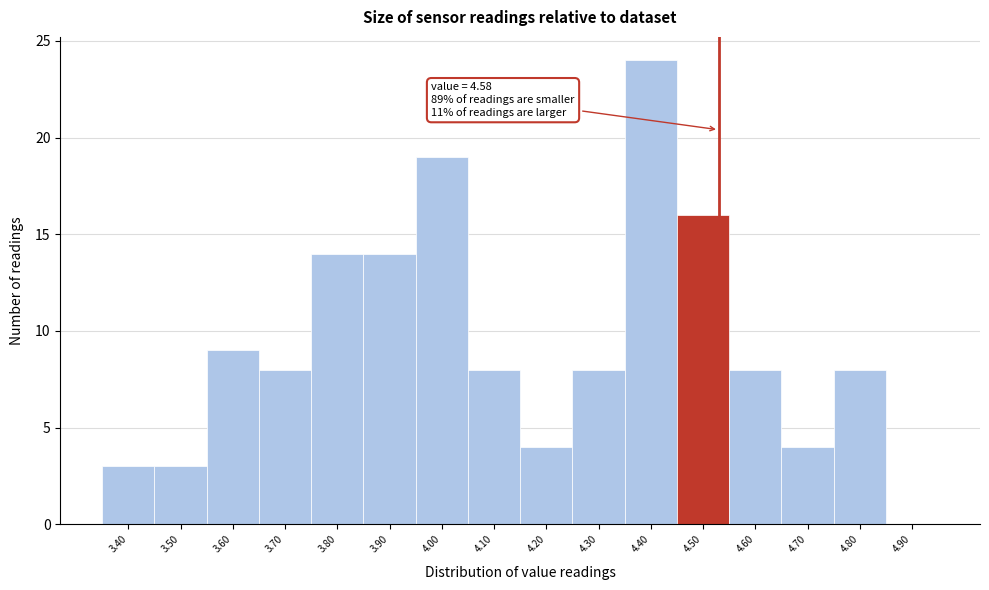

Reading left to right, transcribe all the data shown in this chart.

3.40=3	3.50=3	3.60=9	3.70=8	3.80=14	3.90=14	4.00=19	4.10=8	4.20=4	4.30=8	4.40=24	4.50=16	4.60=8	4.70=4	4.80=8	4.90=0